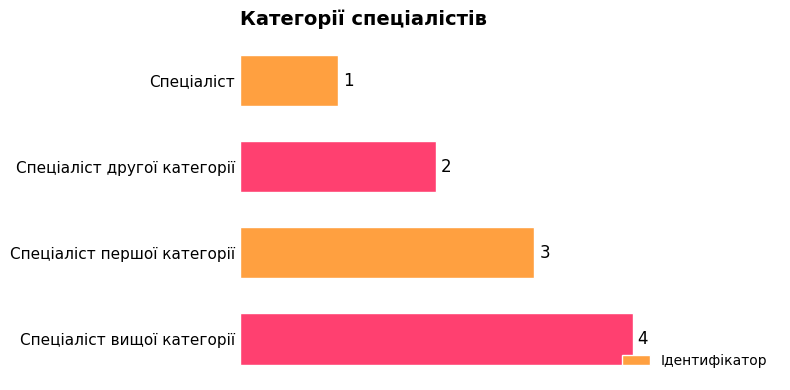

Count the values in the range 2 to 4.

3